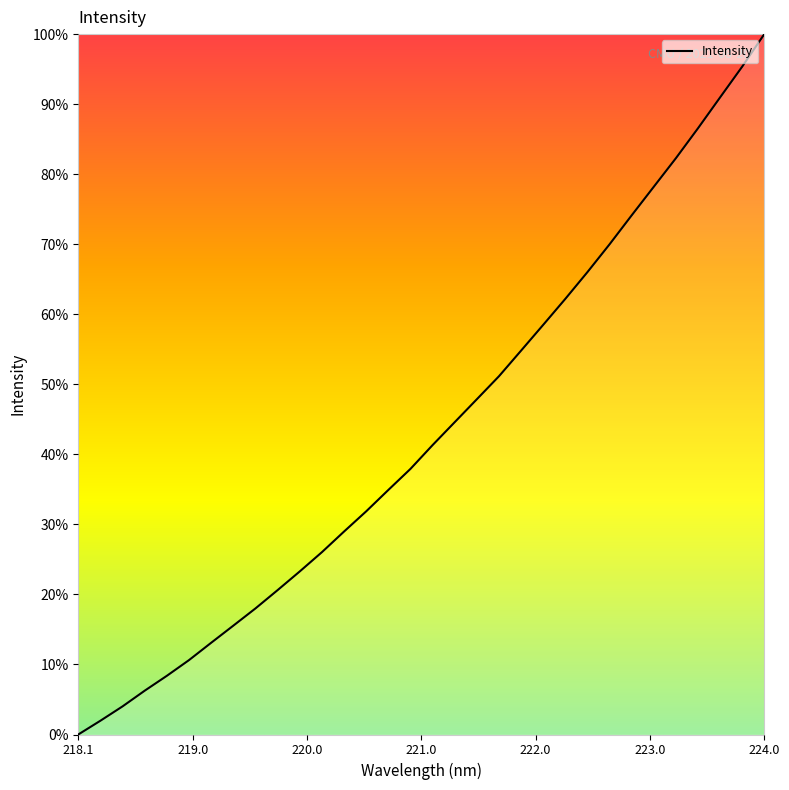

What is the difference between the maximum and minimum values?

100.0